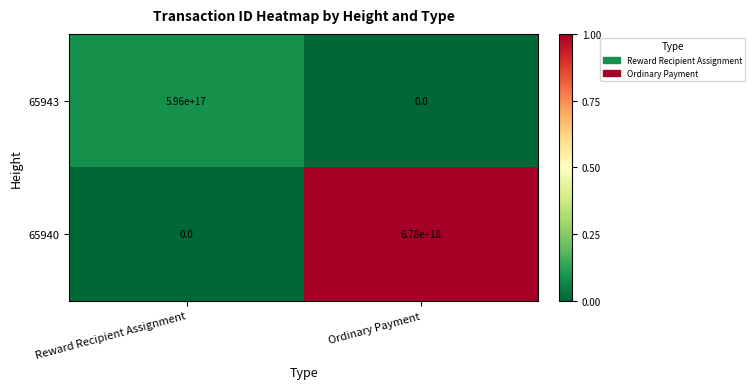

At how many categories does at least one series exceed 0?

2